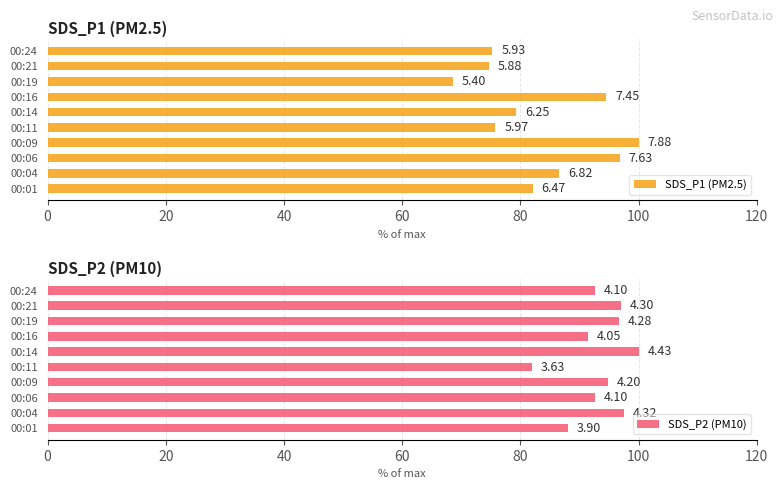

What is the difference between the maximum and second lowest values in the SDS_P1 (PM2.5) series?

25.4